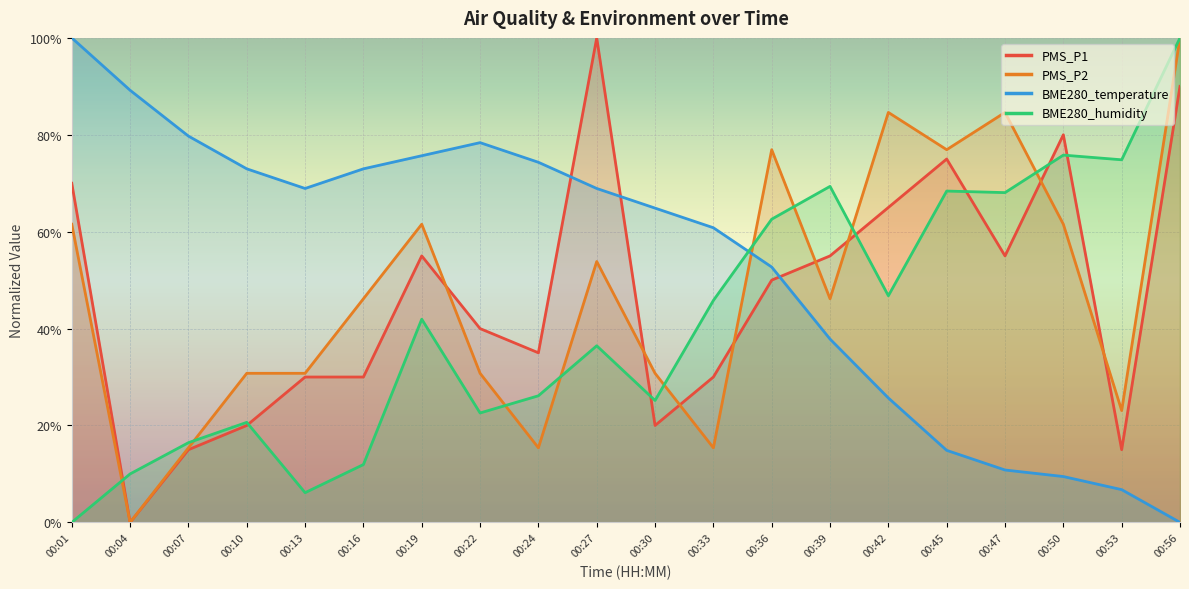

What is the value of the PMS_P2 point at the 3rd from the left?

15.4